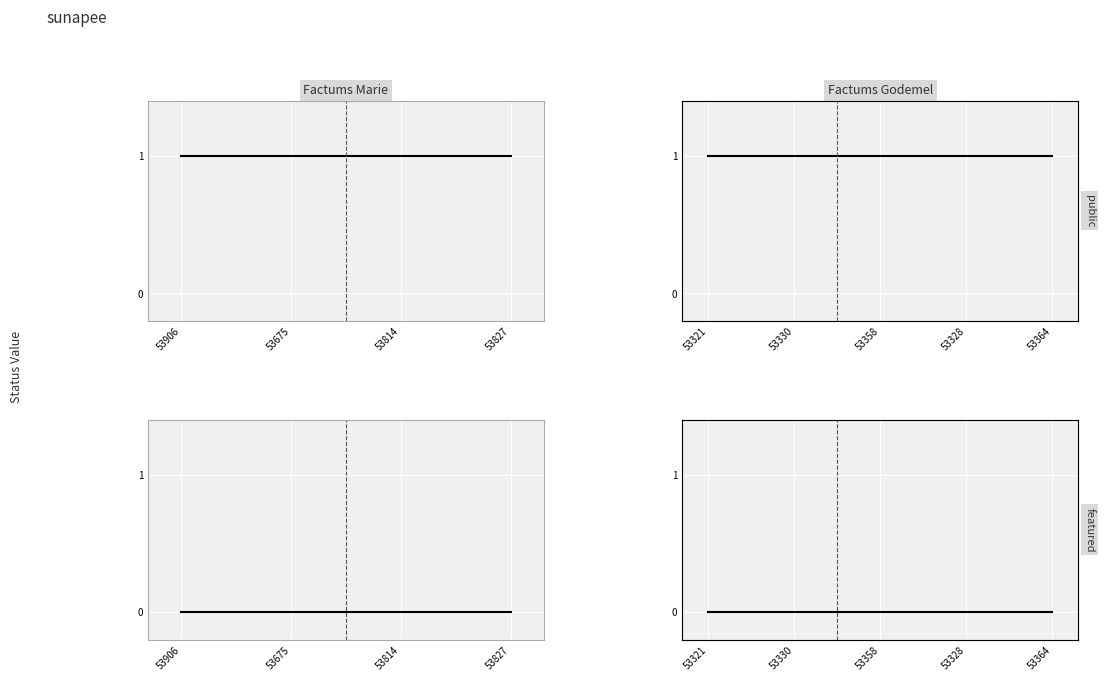

True or false: public and featured cross at least once.

False